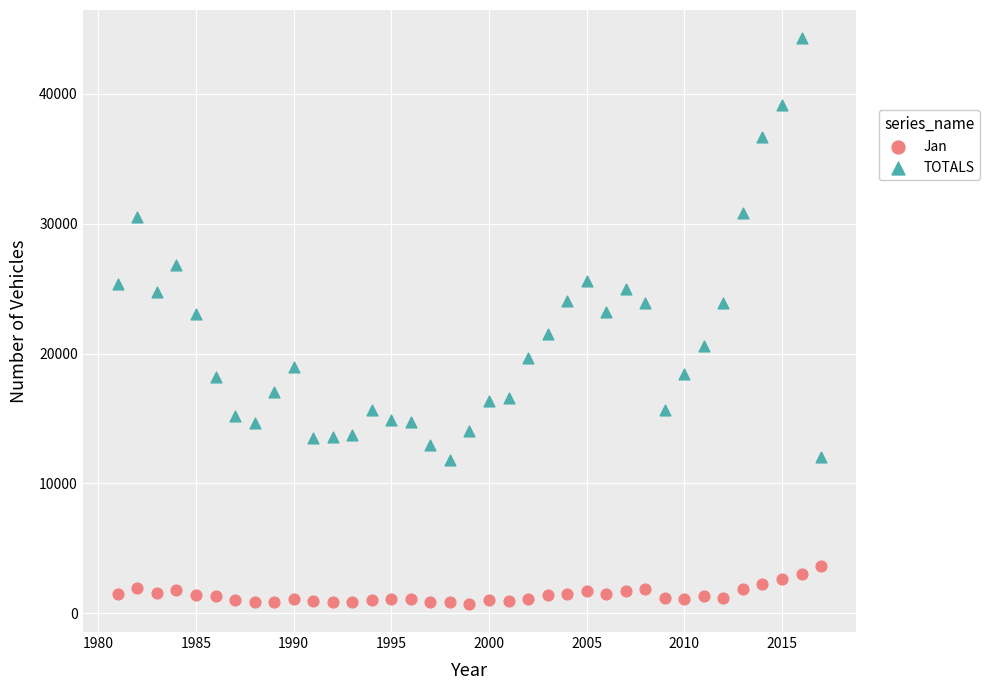

In the TOTALS series, what Y value is closest to 28060?

26829